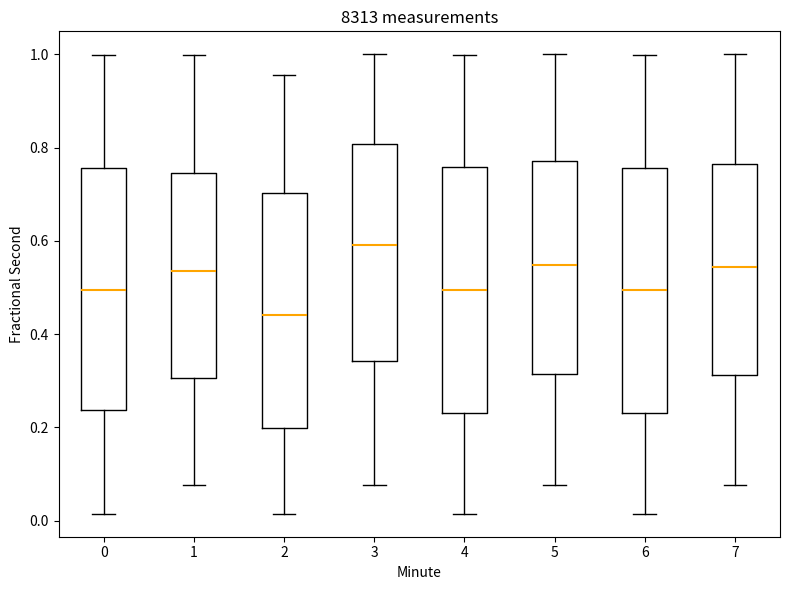

Reading left to right, read every box against the y-axis: the position of its median line, the range the box covers, and the ends of its whiskers. The values are not printed on the chart, so give them approximately, as read against the axis.

0: median 0.50, box 0.24 to 0.76, whiskers 0.02 to 1.00
1: median 0.54, box 0.30 to 0.74, whiskers 0.08 to 1.00
2: median 0.44, box 0.20 to 0.70, whiskers 0.02 to 0.96
3: median 0.60, box 0.34 to 0.80, whiskers 0.08 to 1.00
4: median 0.50, box 0.22 to 0.76, whiskers 0.02 to 1.00
5: median 0.54, box 0.32 to 0.78, whiskers 0.08 to 1.00
6: median 0.50, box 0.22 to 0.76, whiskers 0.02 to 1.00
7: median 0.54, box 0.32 to 0.76, whiskers 0.08 to 1.00